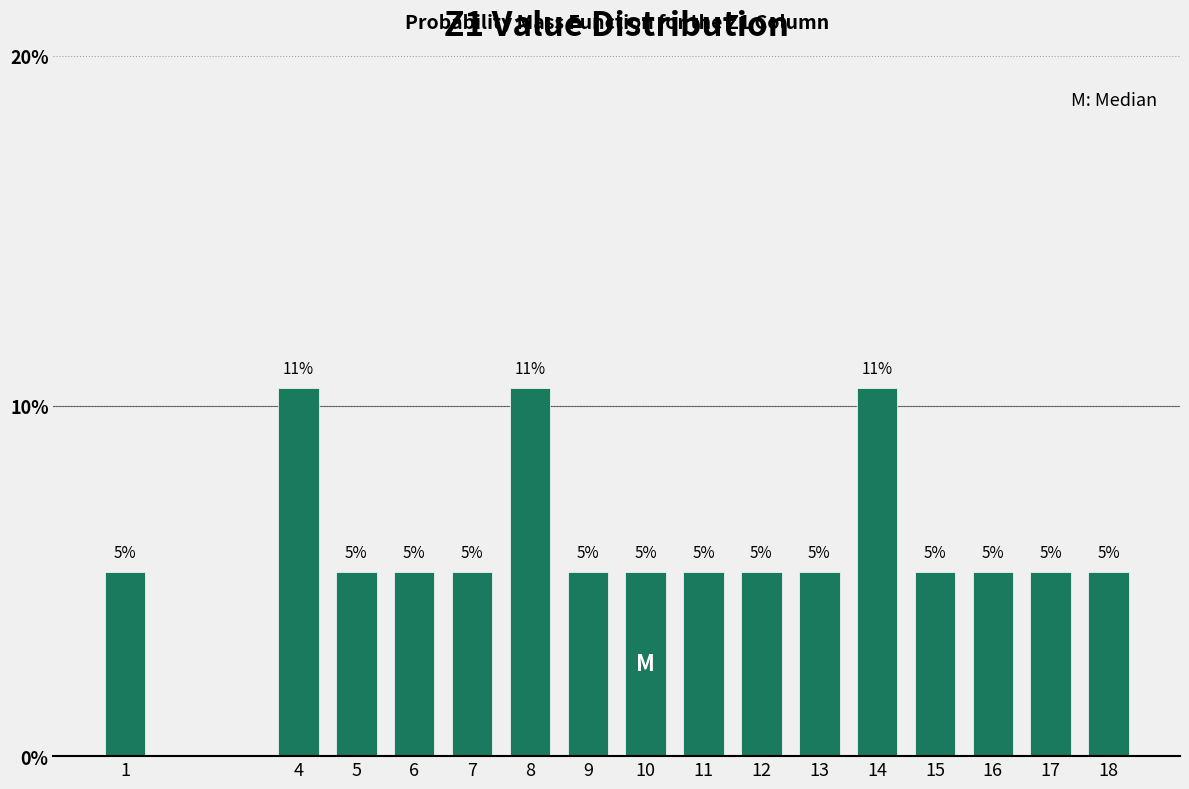

How many bars are there in total?

16